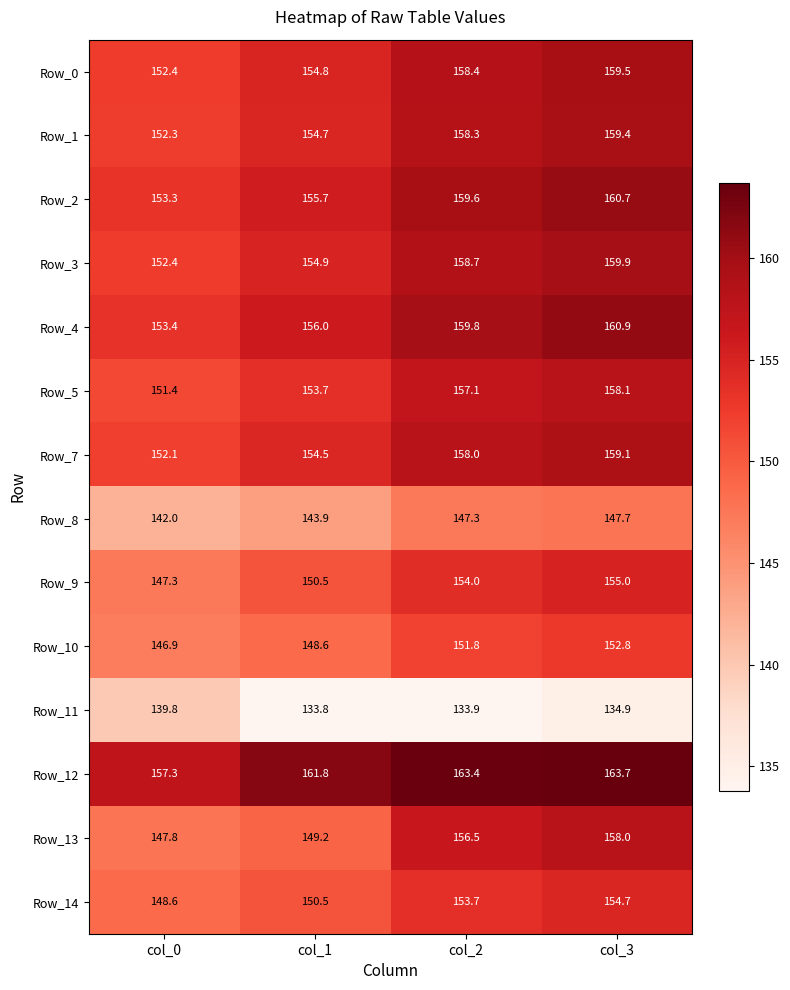

The value of Row_7 at col_2 is 158.0. True or false?

True